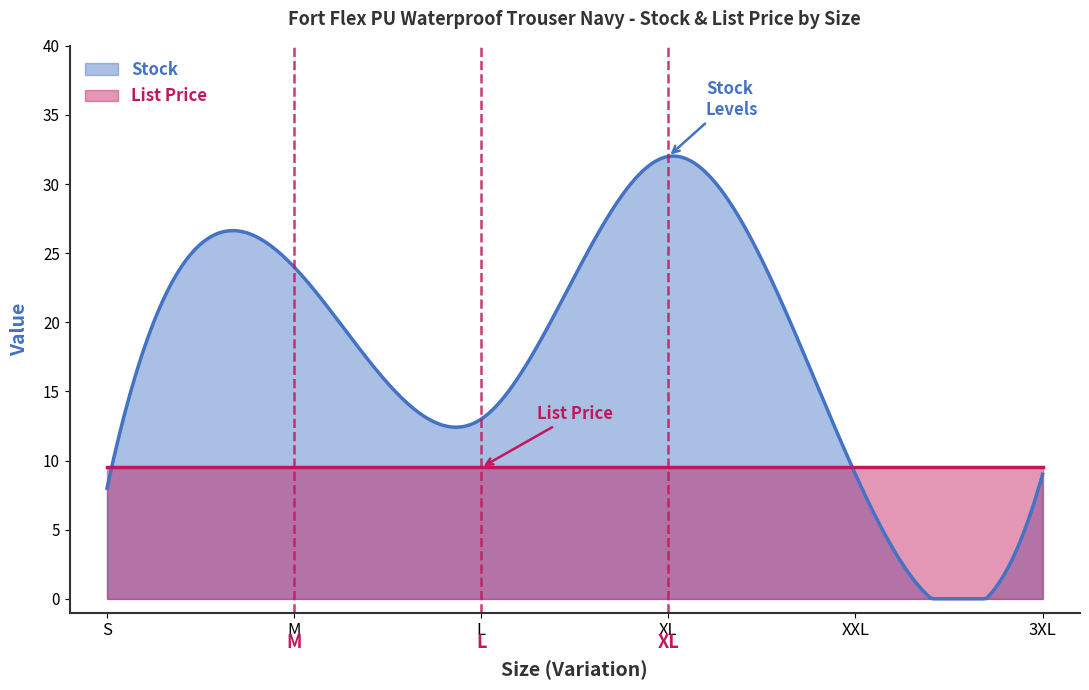

Reading left to right, extract all data points from this chart.

Stock: S=8.0	M=24.0	L=13.0	XL=32.0	XXL=9.0	3XL=9.0
List Price: S=9.5	M=9.5	L=9.5	XL=9.5	XXL=9.5	3XL=9.5